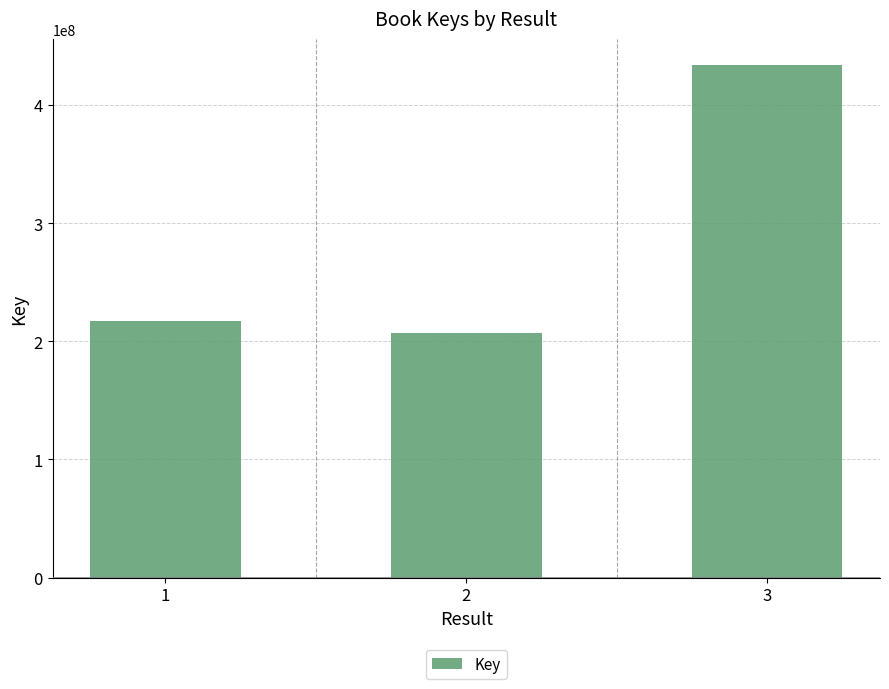

Between 3 and 2, which is larger?

3